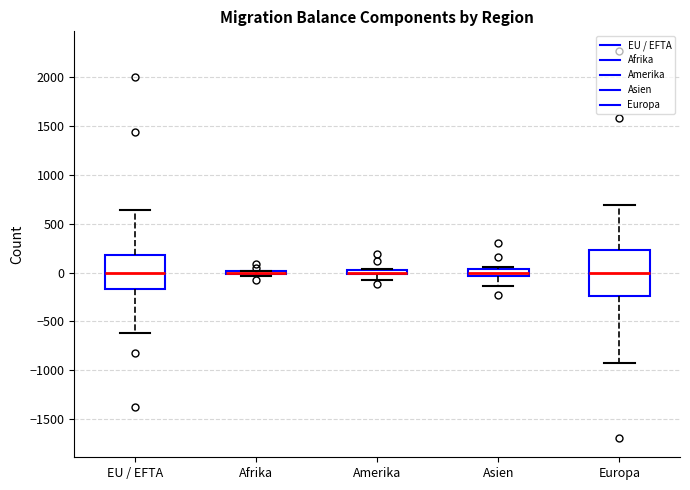

Which box is the tallest, from its lower edge to its upper edge?

Europa